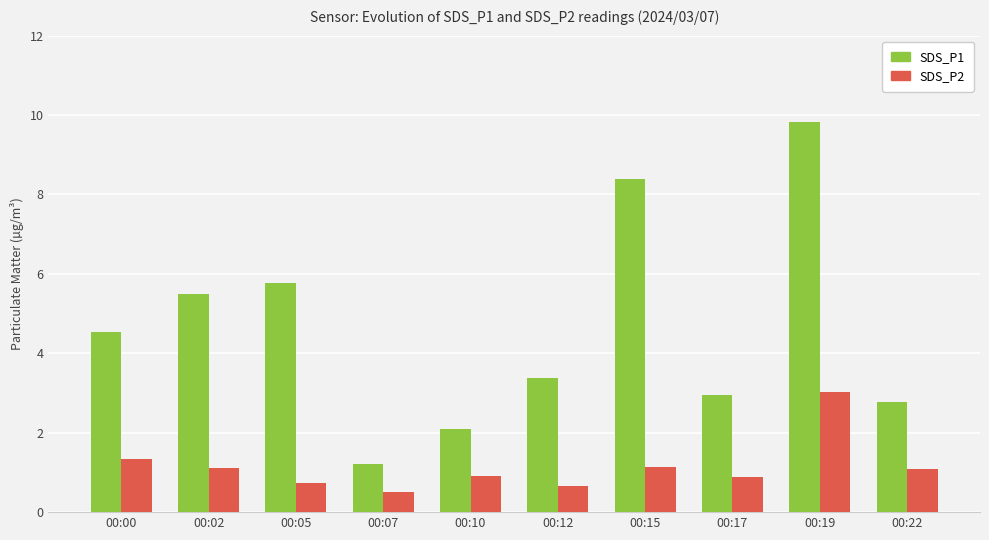

What is the value of the SDS_P1 bar at the 10th from the left?

2.8